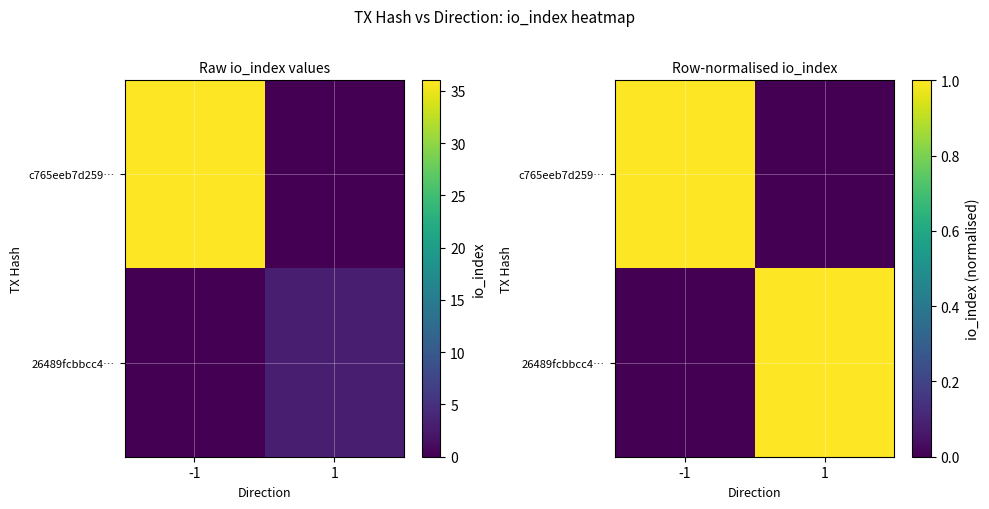

At how many categories does at least one series exceed 0?

2